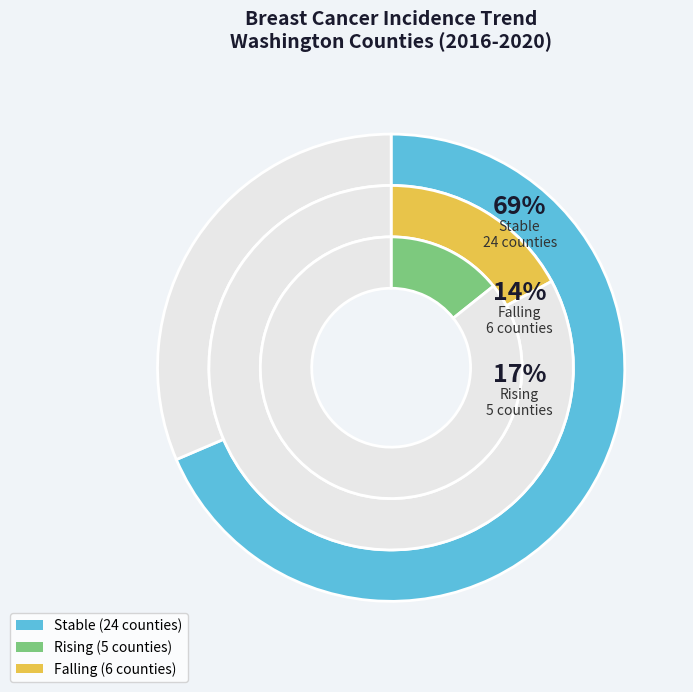

Rank the categories by value from highest to lowest.

stable, falling, rising